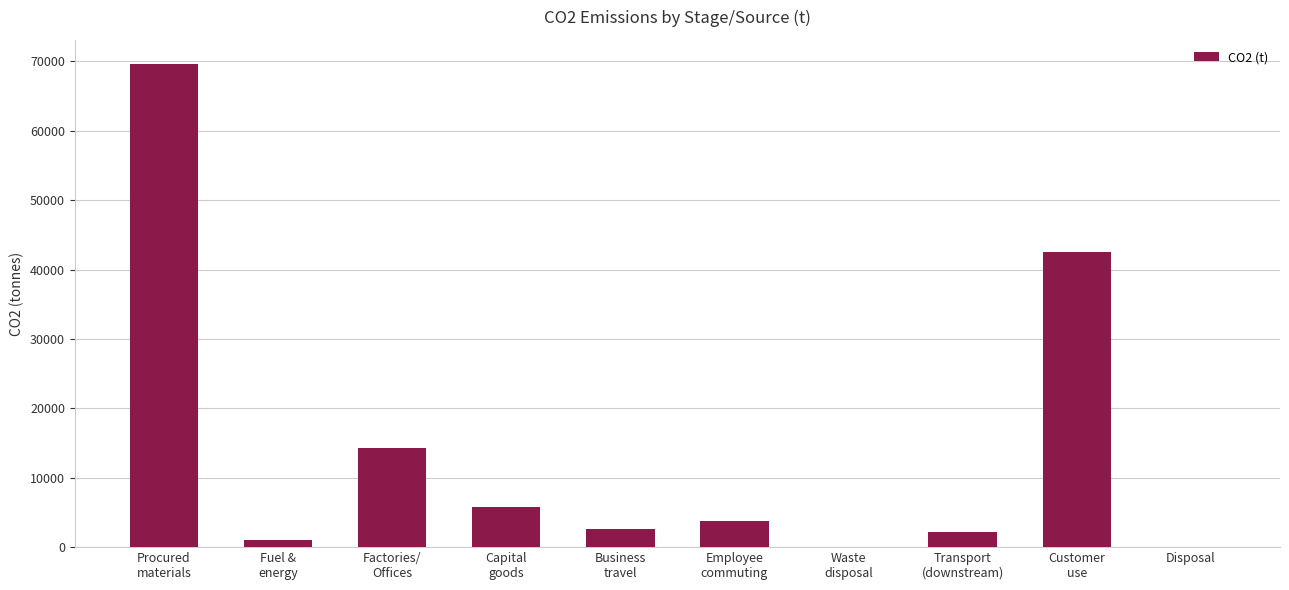

How many series are shown in this chart?

1